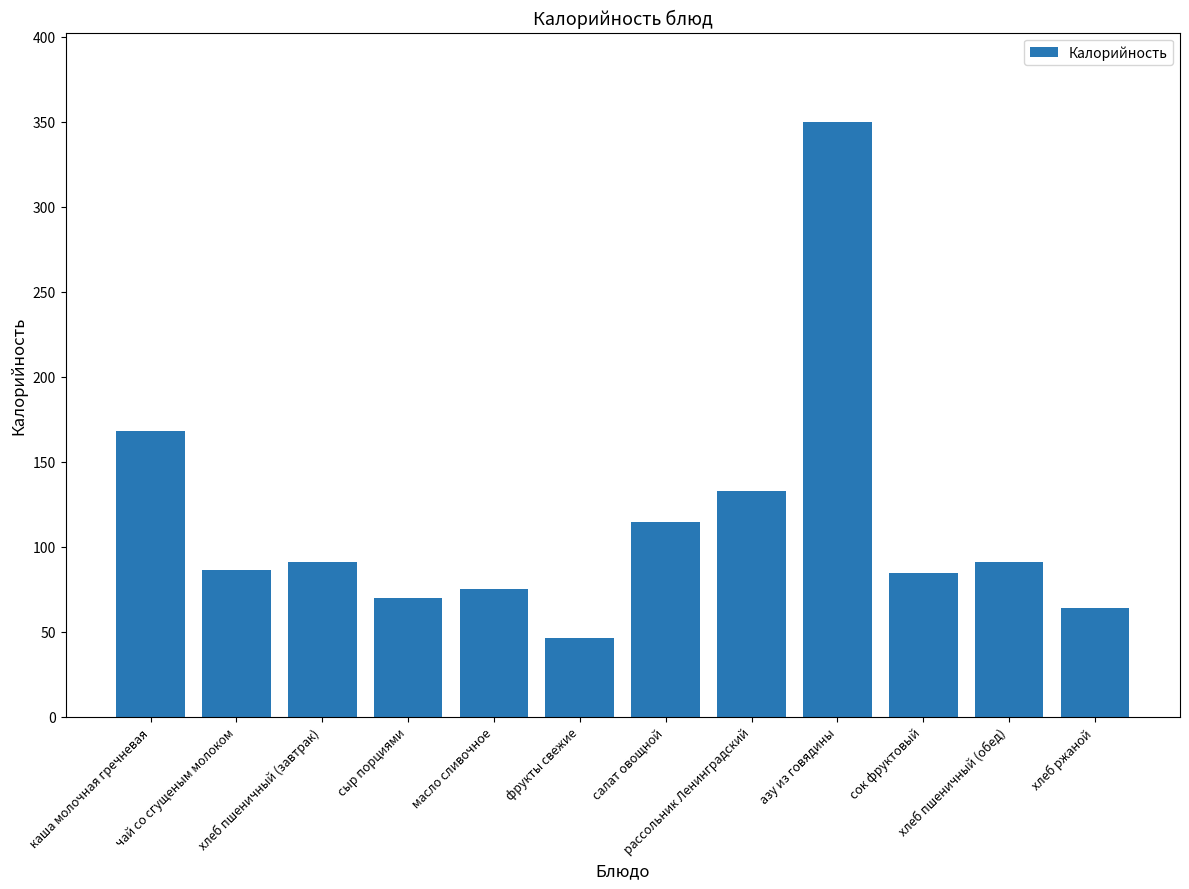

What is the sum of the values at каша молочная гречневая and сок фруктовый?

252.8